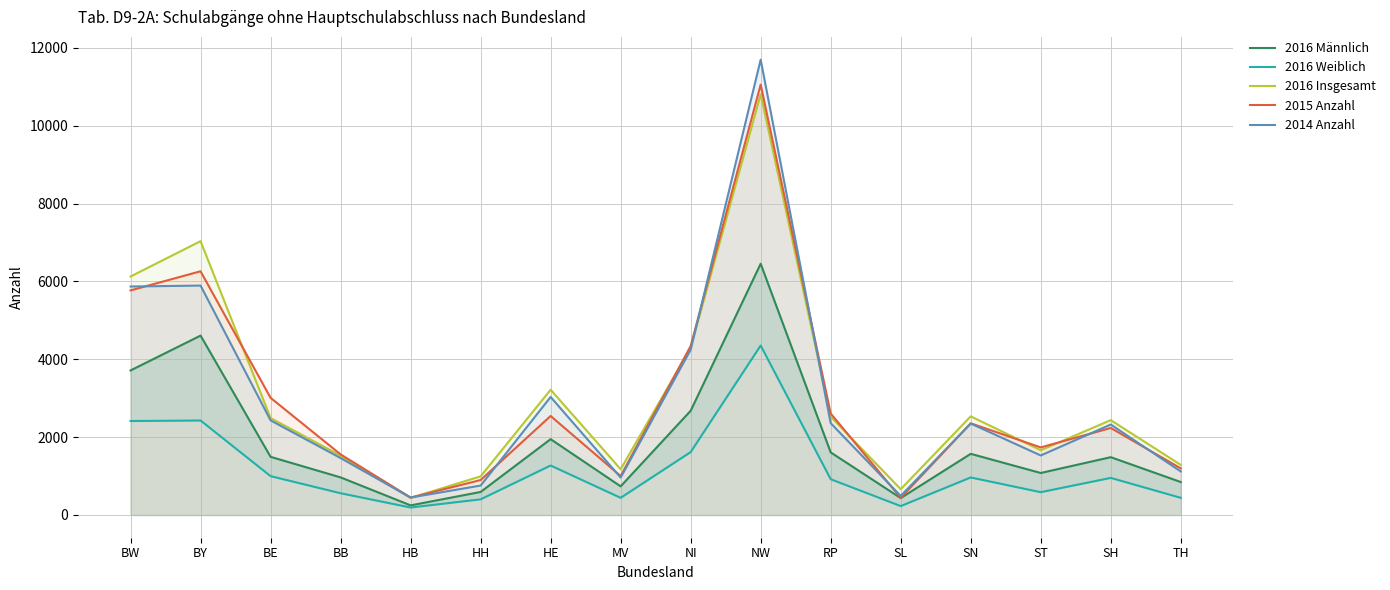

List the series in order of their peak value, highest first.

2014 Anzahl, 2015 Anzahl, 2016 Insgesamt, 2016 Männlich, 2016 Weiblich